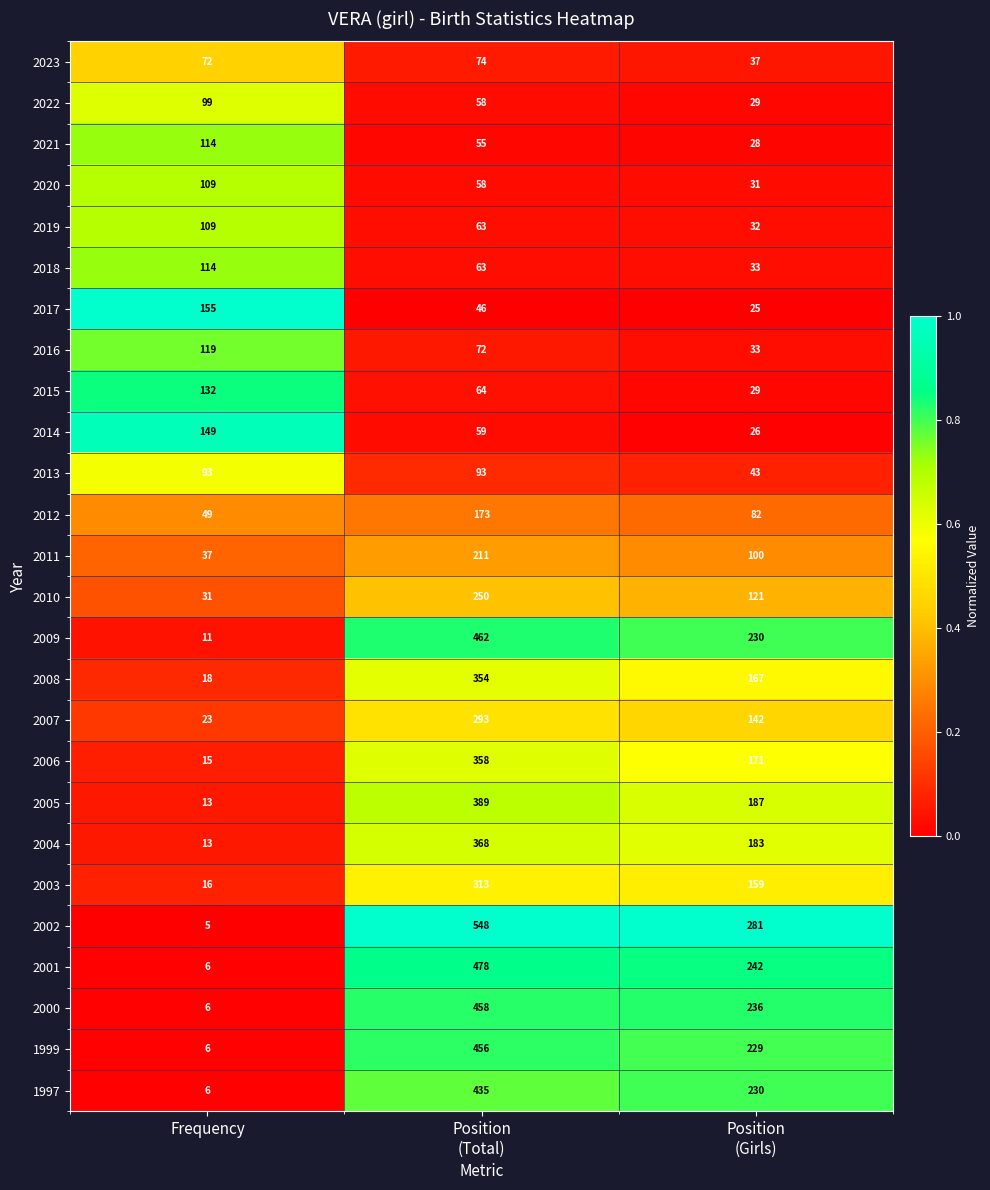

The 2022 series shows 99 at Frequency. True or false?

True